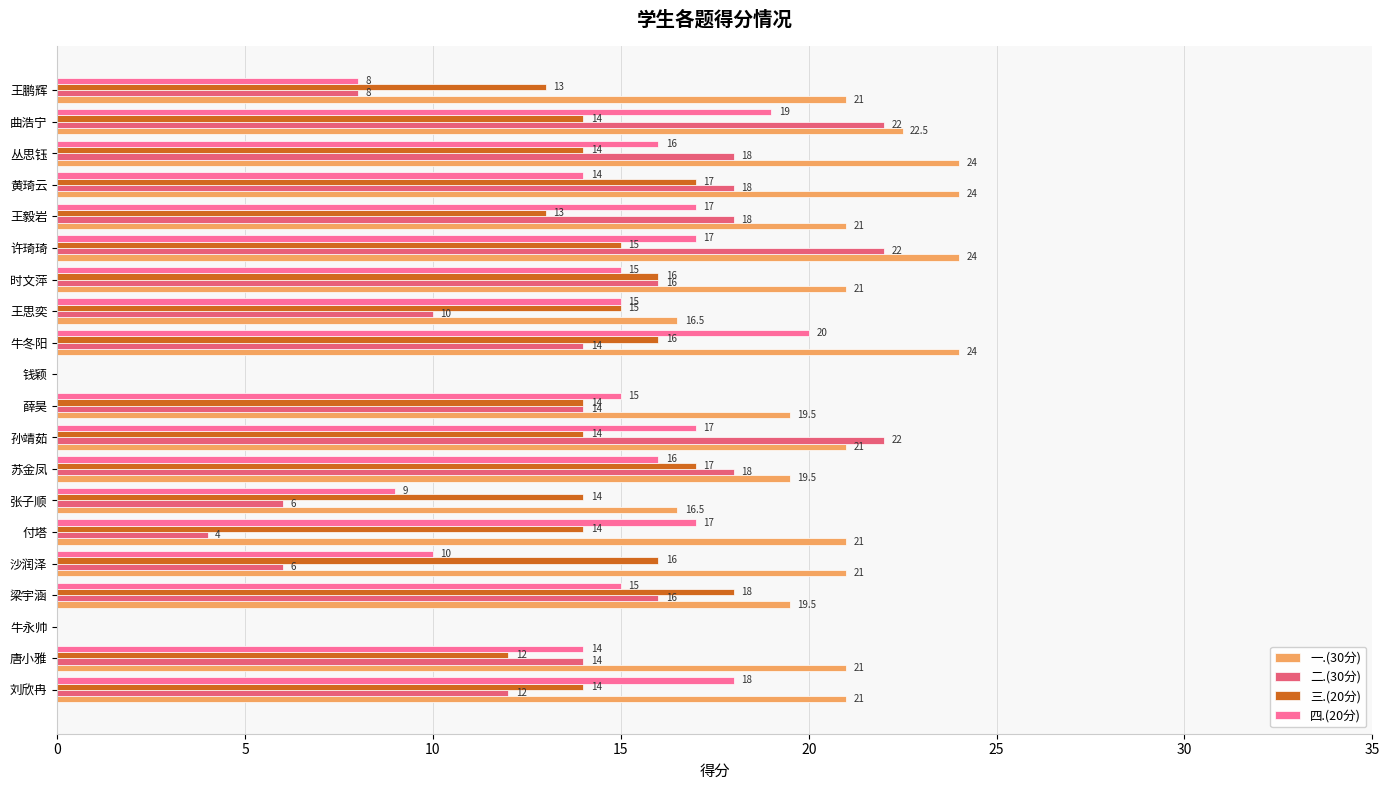

Between 唐小雅 and 时文萍, which series saw the biggest shift?

三.(20分)